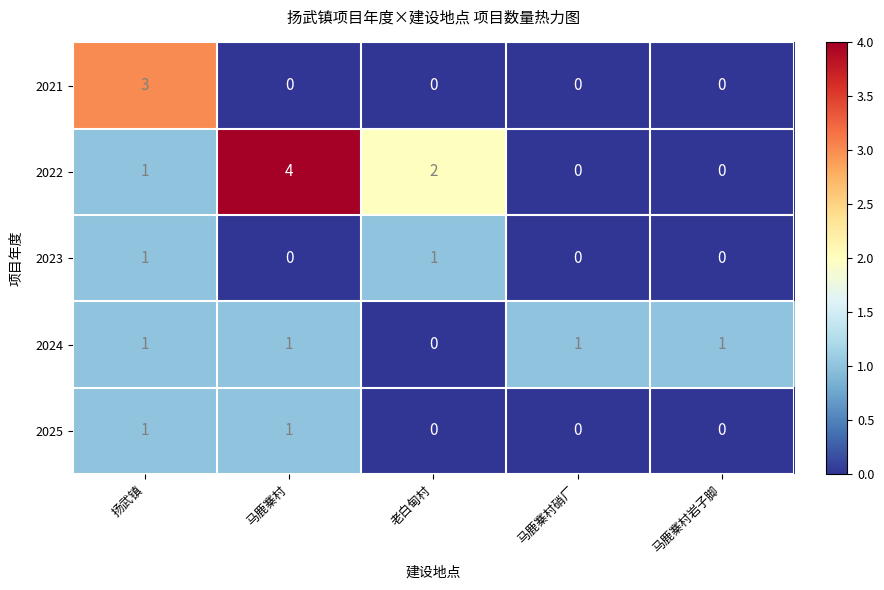

Reading right to left, extract all data points from this chart.

2021: 马鹿寨村岩子脚=0	马鹿寨村硝厂=0	老白甸村=0	马鹿寨村=0	扬武镇=3
2022: 马鹿寨村岩子脚=0	马鹿寨村硝厂=0	老白甸村=2	马鹿寨村=4	扬武镇=1
2023: 马鹿寨村岩子脚=0	马鹿寨村硝厂=0	老白甸村=1	马鹿寨村=0	扬武镇=1
2024: 马鹿寨村岩子脚=1	马鹿寨村硝厂=1	老白甸村=0	马鹿寨村=1	扬武镇=1
2025: 马鹿寨村岩子脚=0	马鹿寨村硝厂=0	老白甸村=0	马鹿寨村=1	扬武镇=1